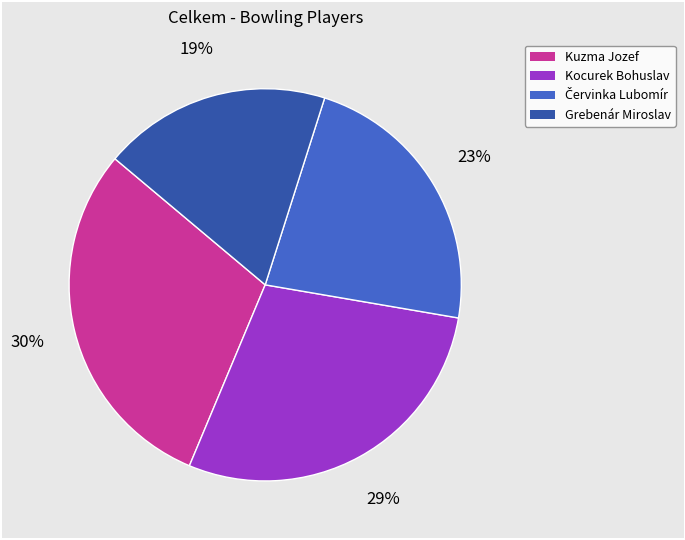

Approximately how many times larger is the value at Kocurek Bohuslav compared to Kuzma Jozef?

1.0